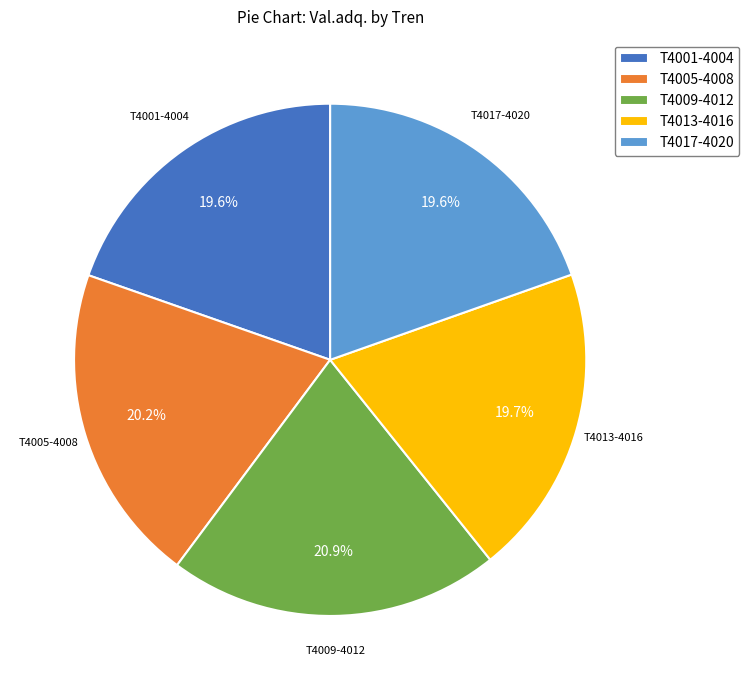

How many slices are in this pie chart?

5